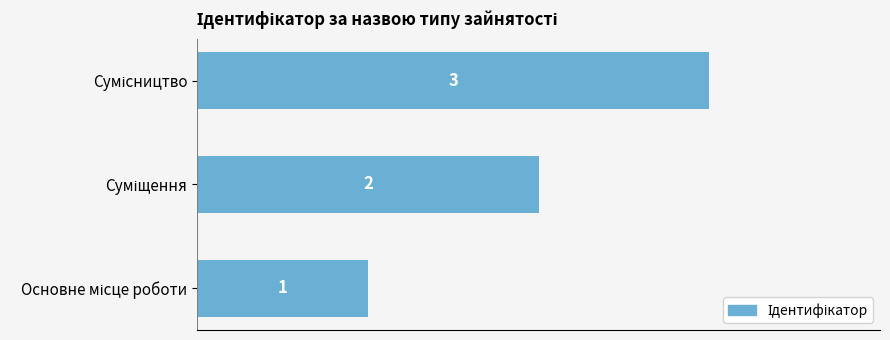

What is the average value?

2